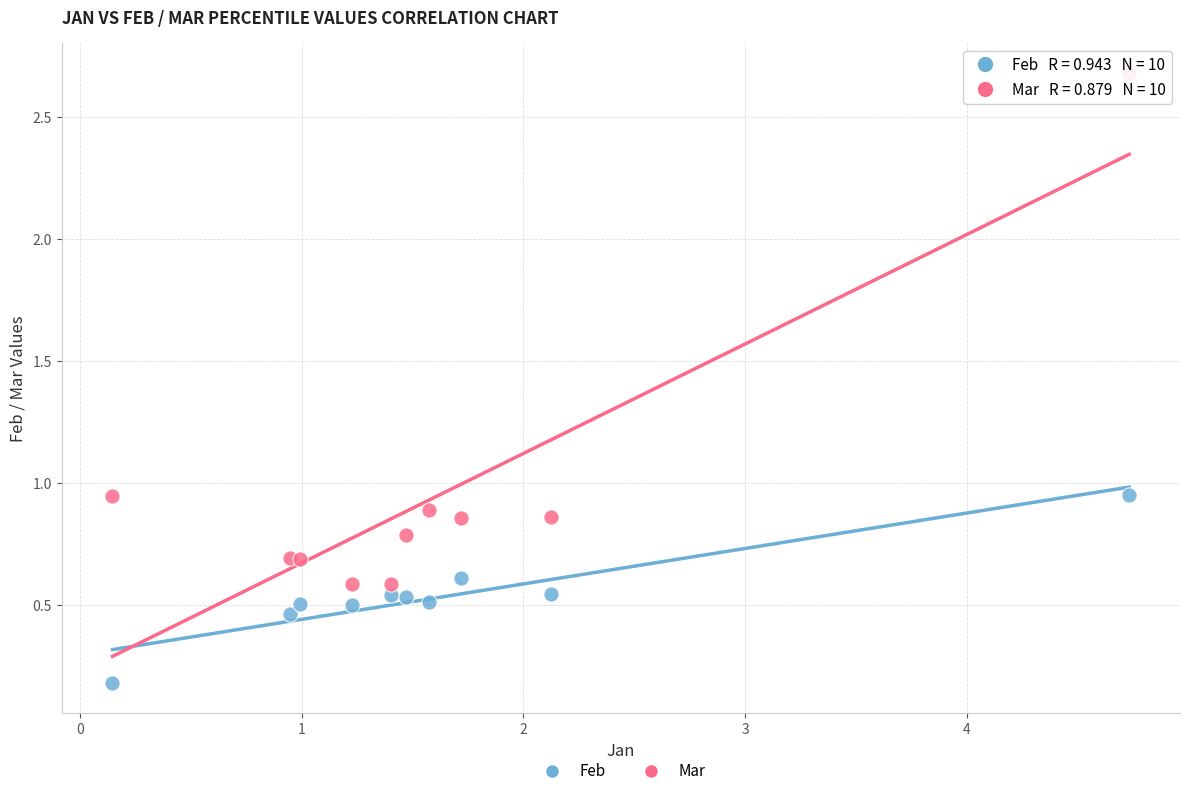

Which series has the widest spread of Y values?

Mar